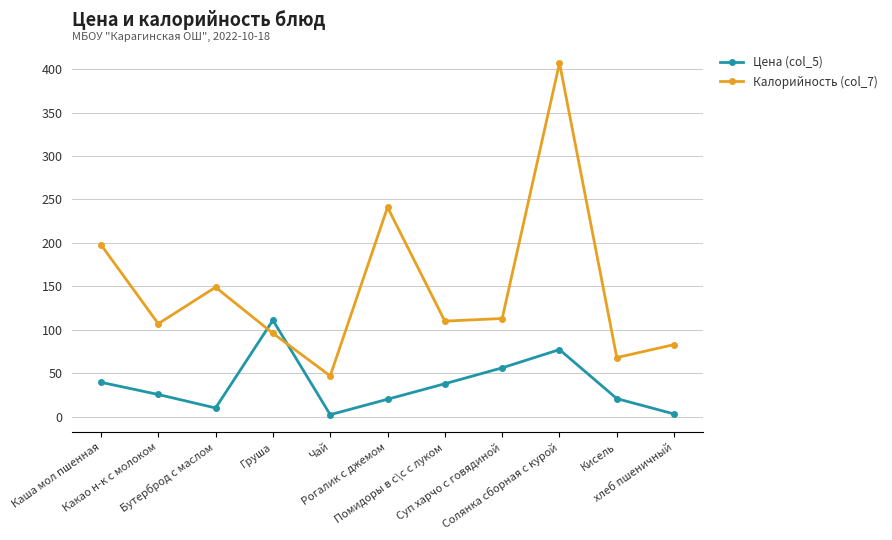

True or false: Калорийность (col_7) has more than 1 interior local peaks.

True